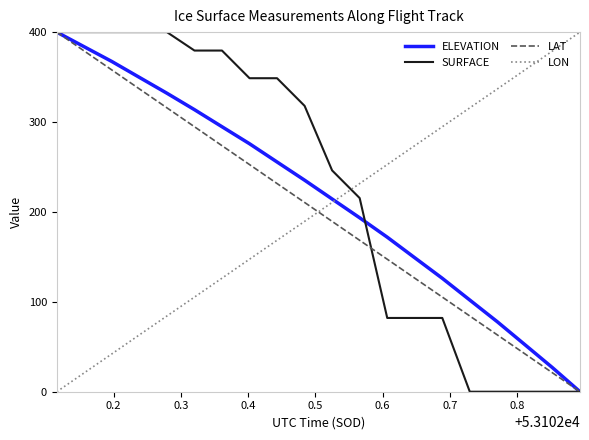

What is the greatest value displayed?

400.0